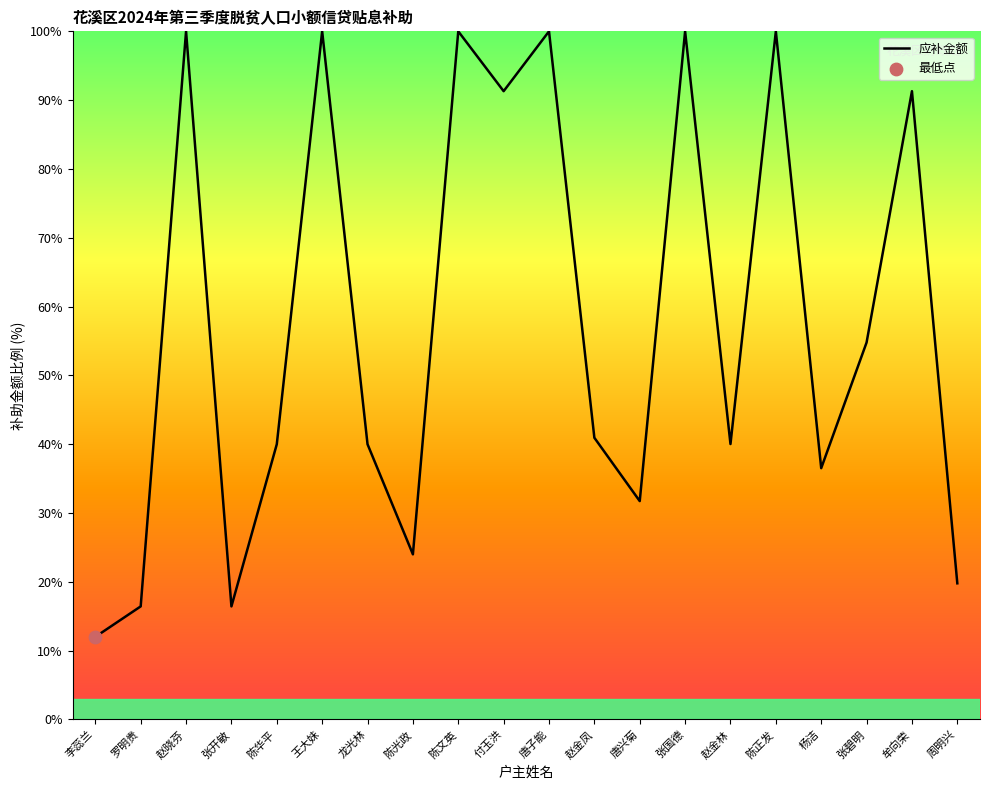

What is the change in value from 赵金林 to 杨洁?

-3.5